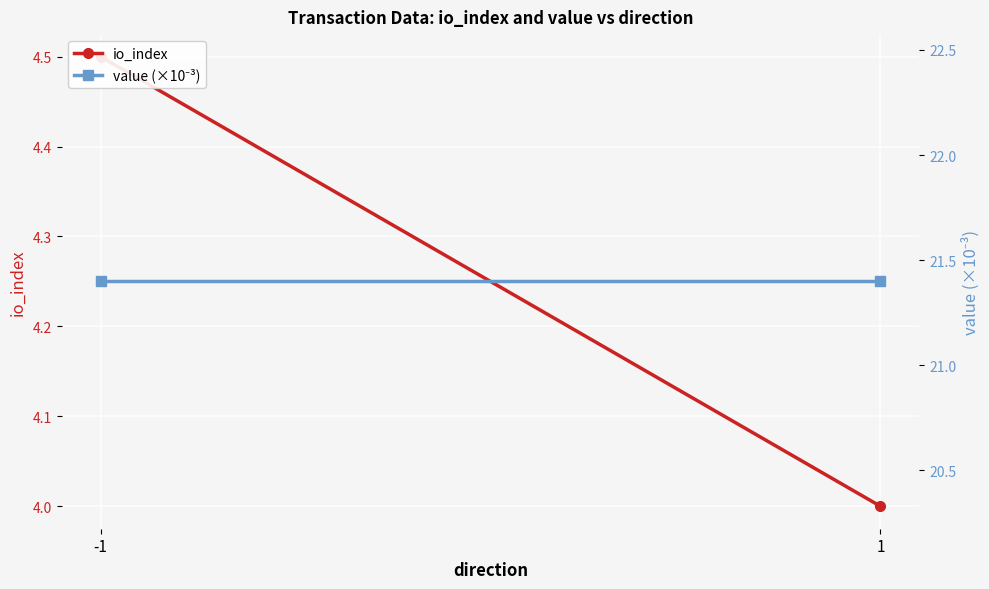

What is the average value of the value (×10⁻³) series?

21.4